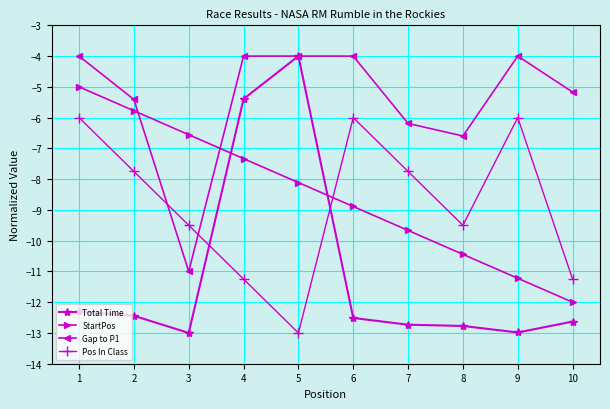

List the labels in order of StartPos value, largest first.

1, 2, 3, 4, 5, 6, 7, 8, 9, 10